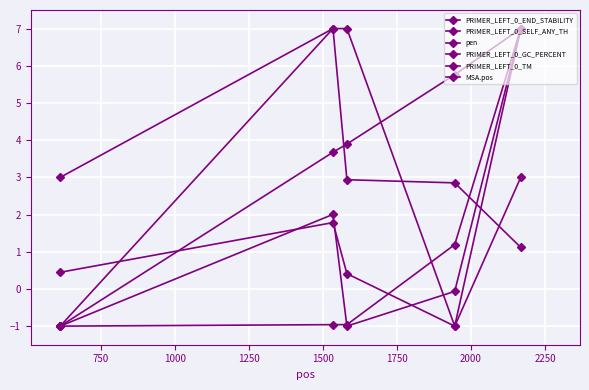

How many times do PRIMER_LEFT_0_TM and PRIMER_LEFT_0_END_STABILITY cross each other?

2